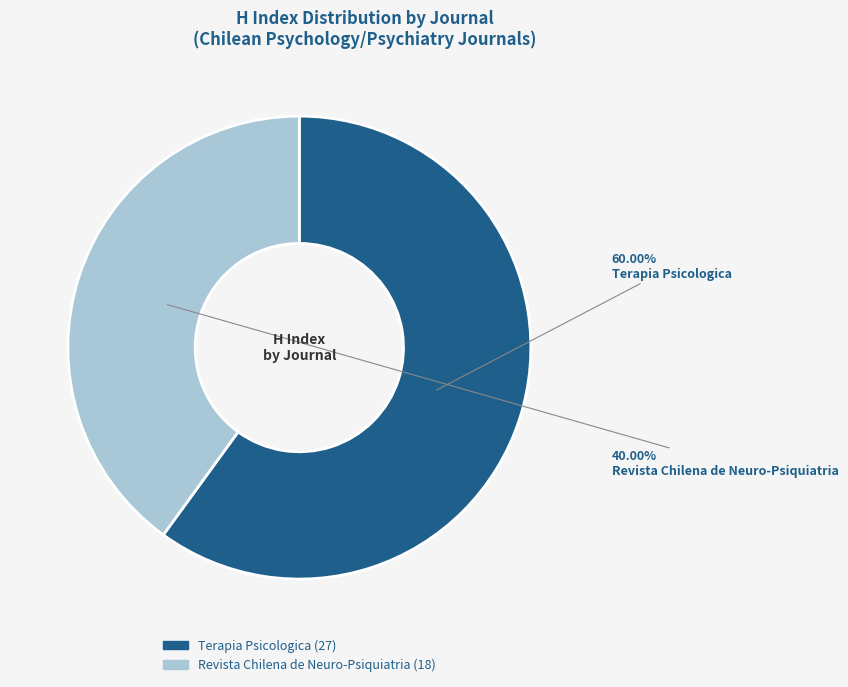

Count the number of slices in the pie.

2